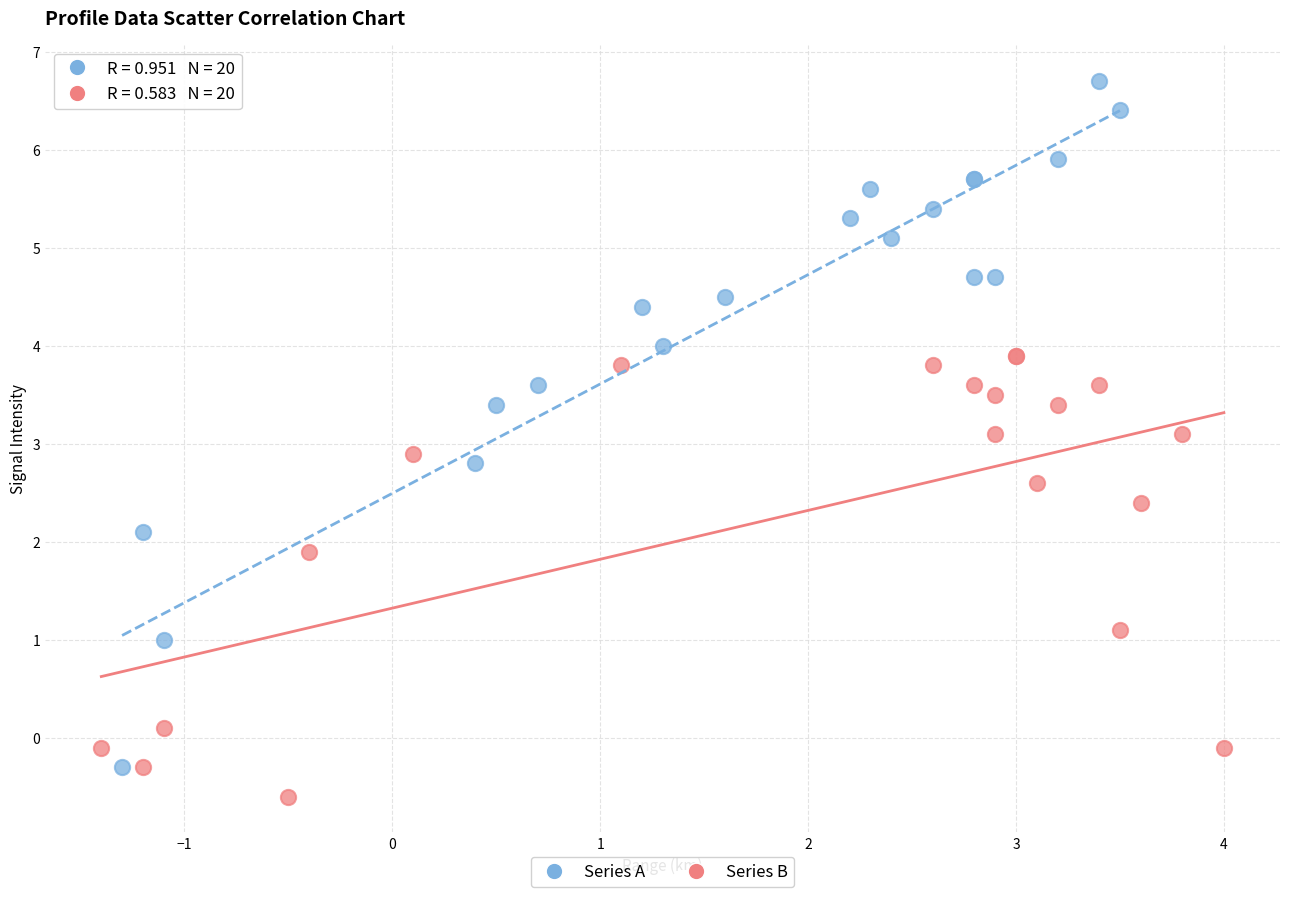

Which series has the widest spread of Y values?

Series A